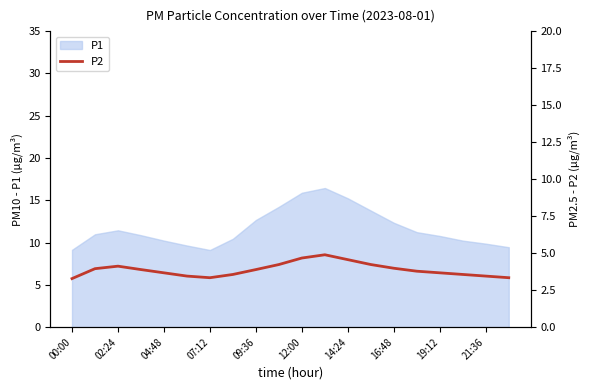

The value of P1 at 00:00 is 9.1. True or false?

True